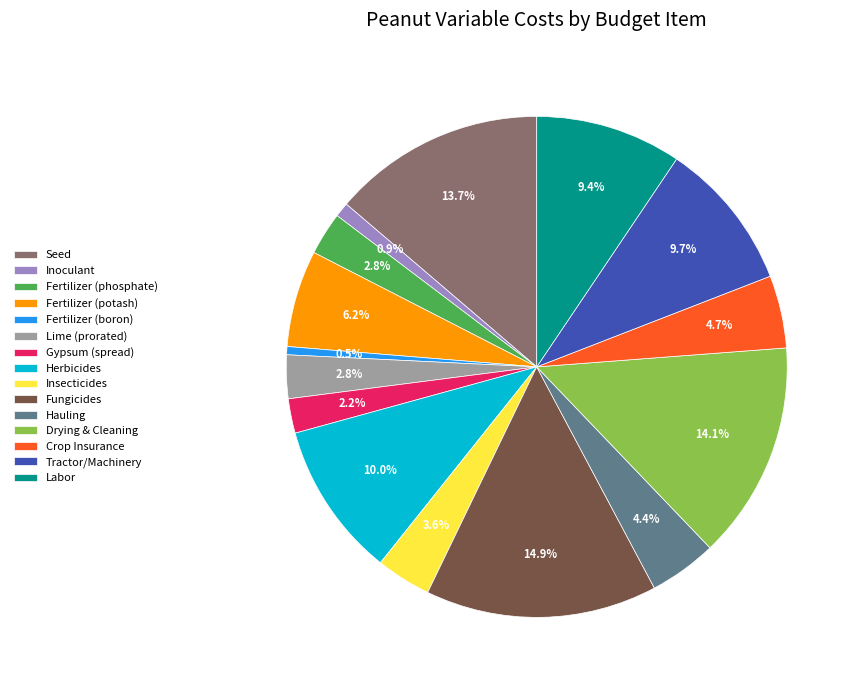

To the nearest percent, what is the difference between the largest and smallest slice percentages?

14%